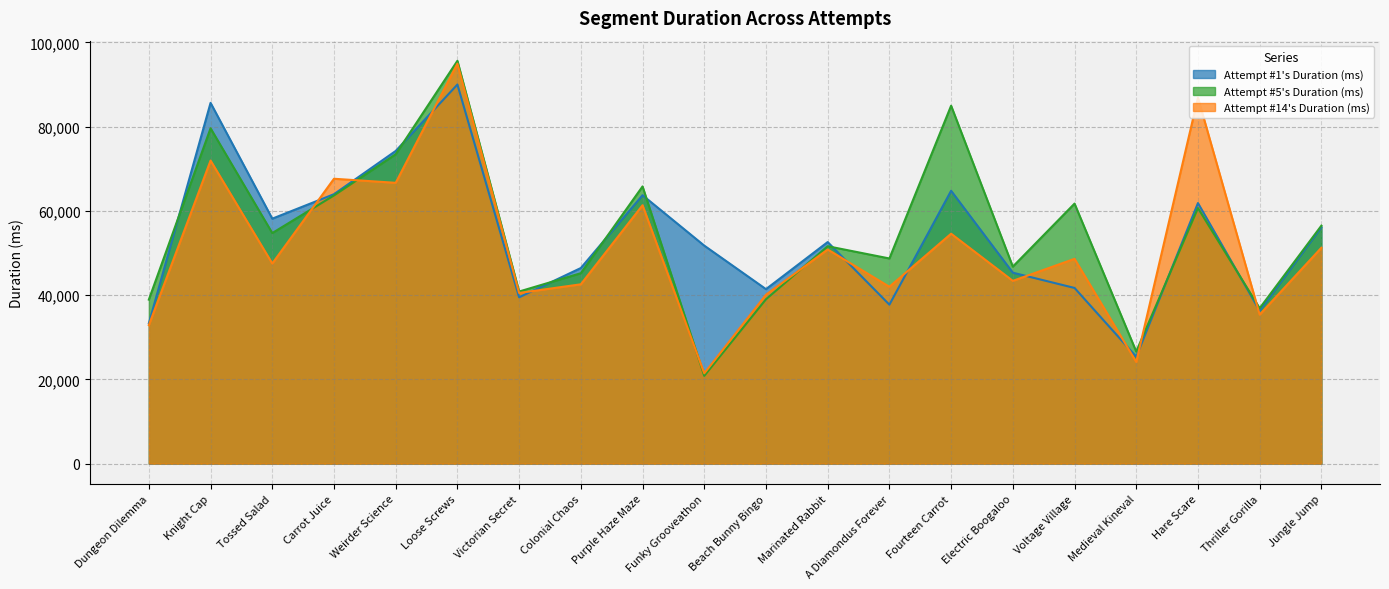

What is the total value across all series at Loose Screws?

280541